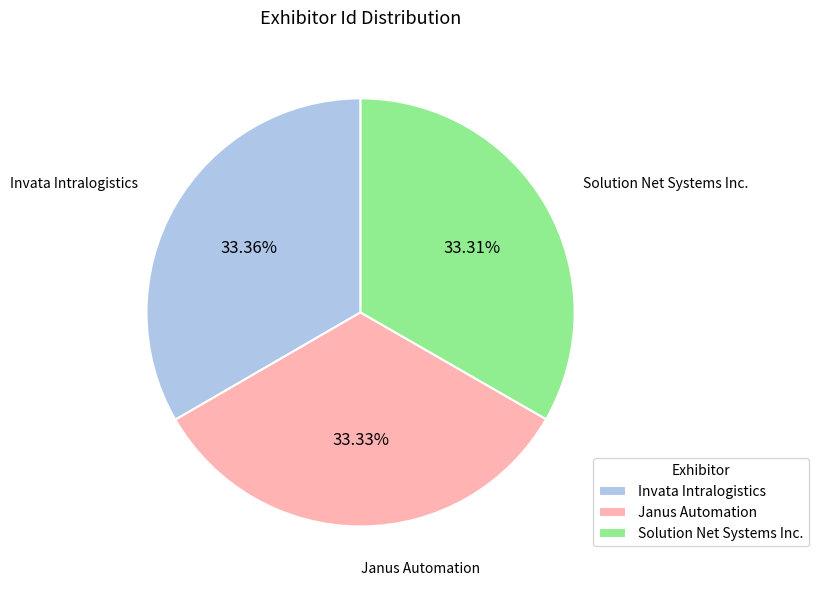

Count the number of slices in the pie.

3